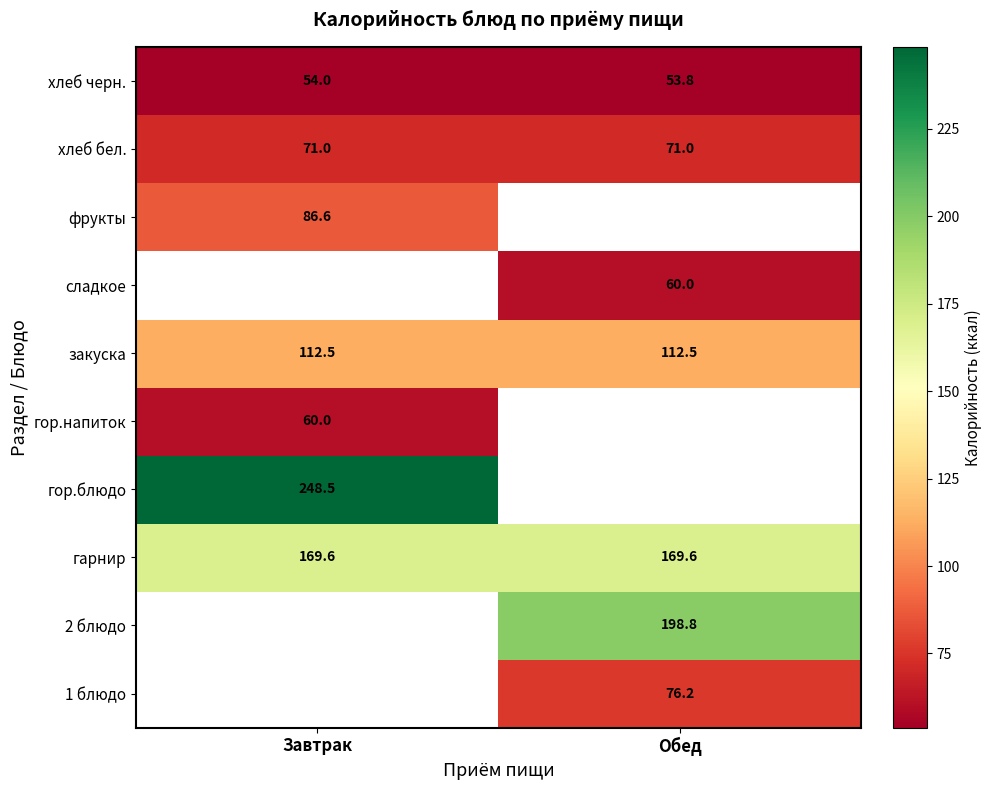

The value of хлеб черн. at Завтрак is 75.3. True or false?

False